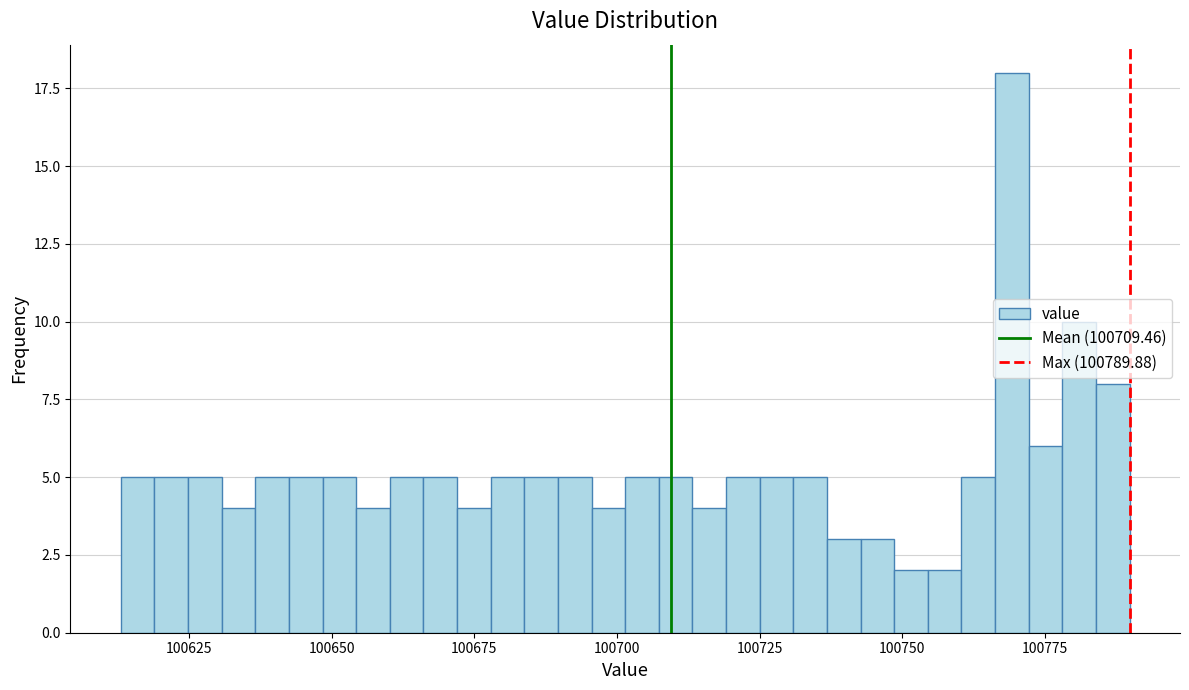

Read against the x-axis, roughly where is the centre of the tallest bar?

100770